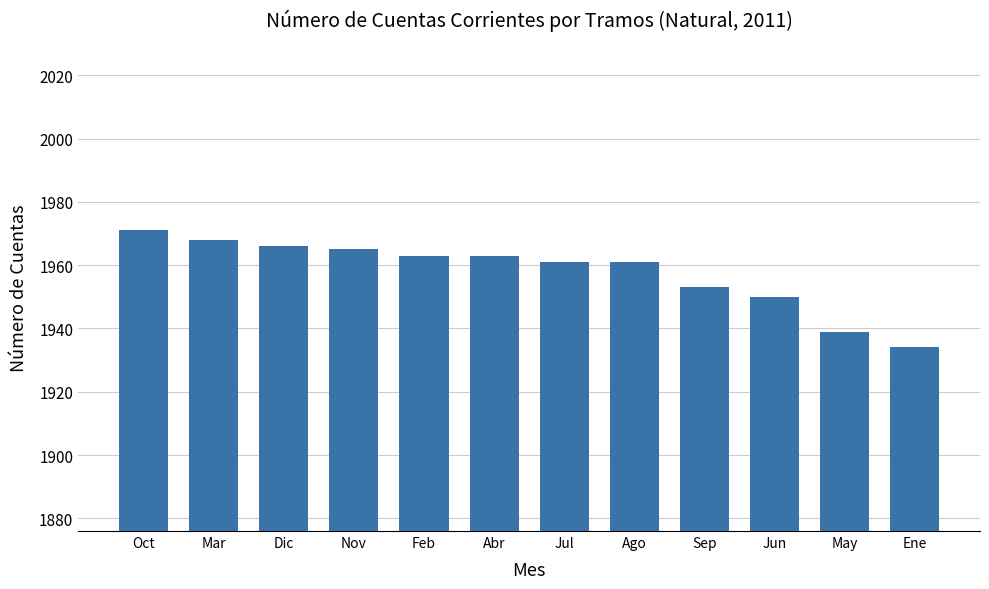

What is the difference between the values at Nov and May?

26